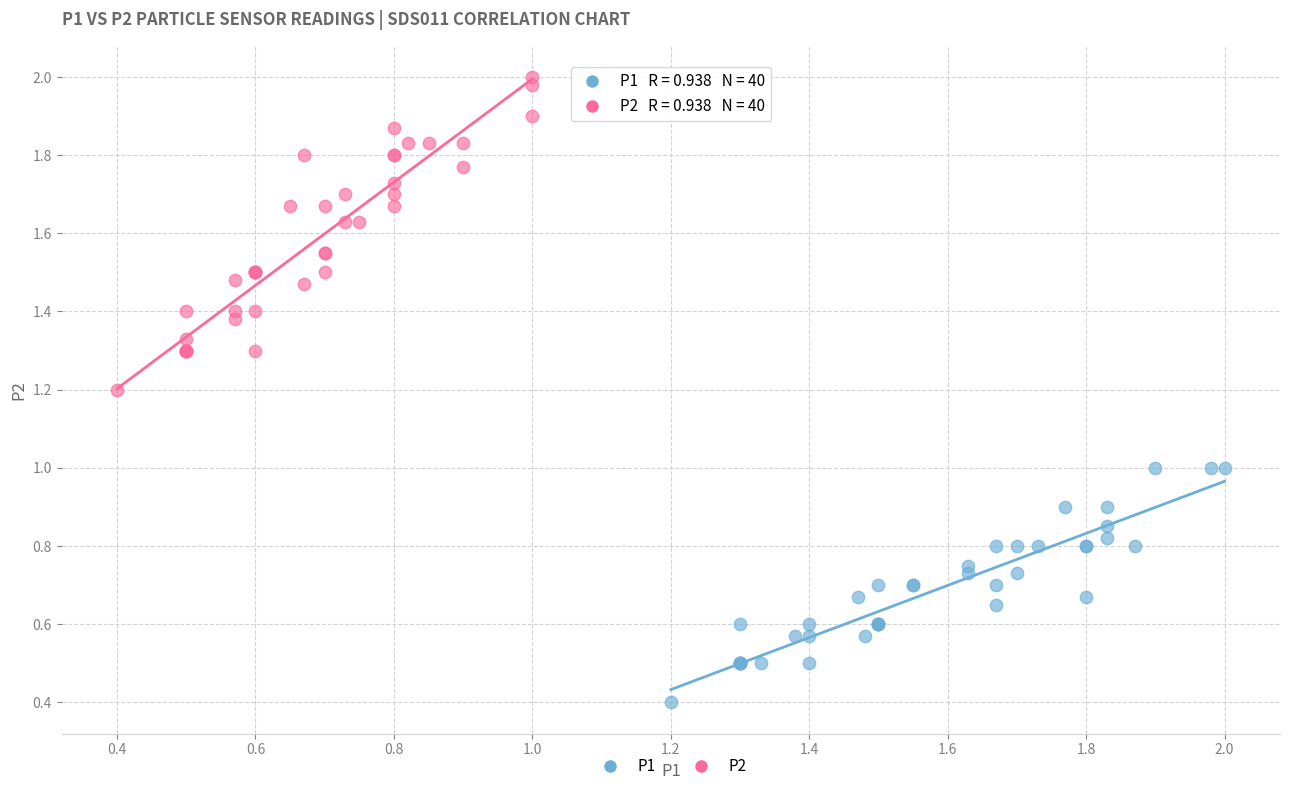

Which series contains the lowest Y value?

P1